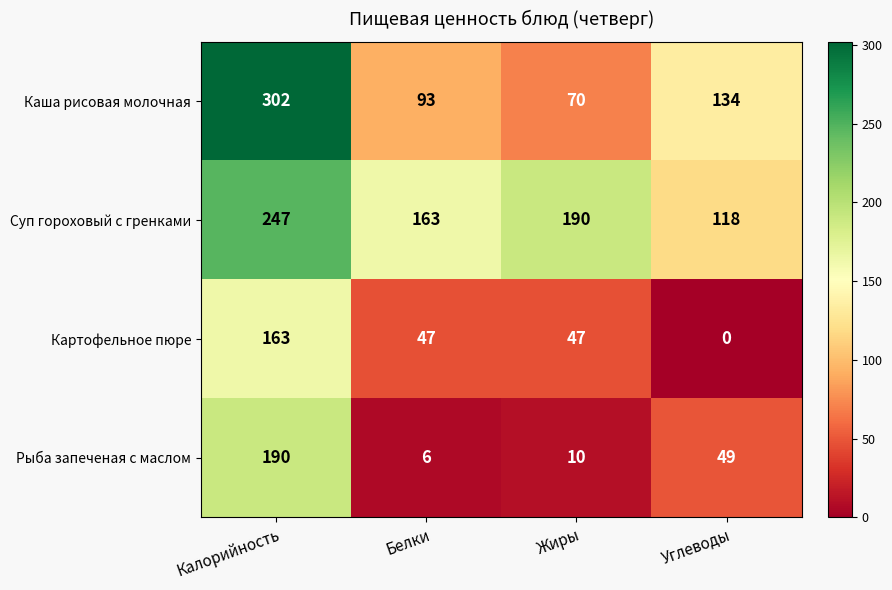

Rank the series by their maximum value, from highest to lowest.

Каша рисовая молочная, Суп гороховый с гренками, Рыба запеченая с маслом, Картофельное пюре